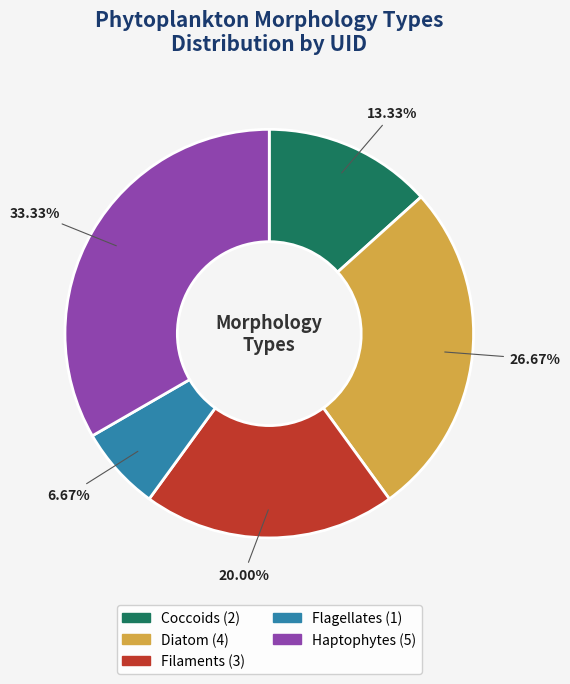

What is the largest slice in the pie chart?

Haptophytes